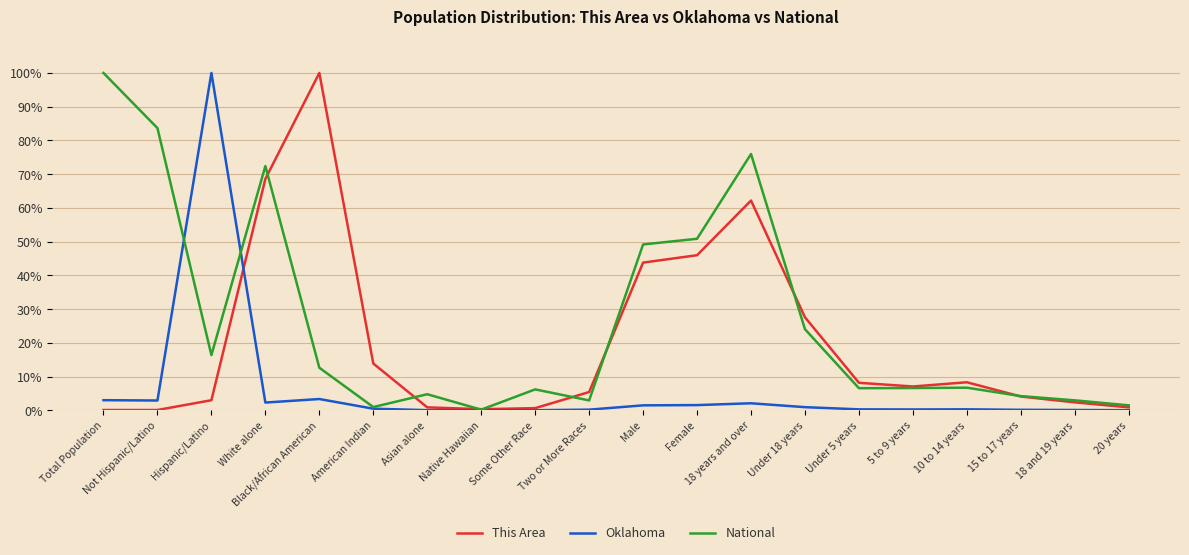

At Black/African American, list the series in order from smallest to largest.

Oklahoma, National, This Area